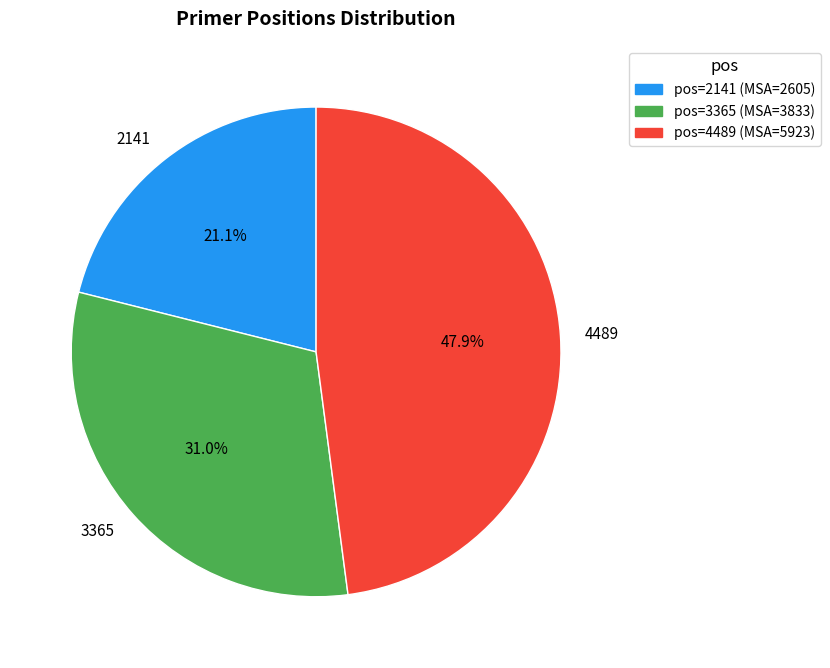

The 2141 slice represents 21% of the pie. True or false?

True